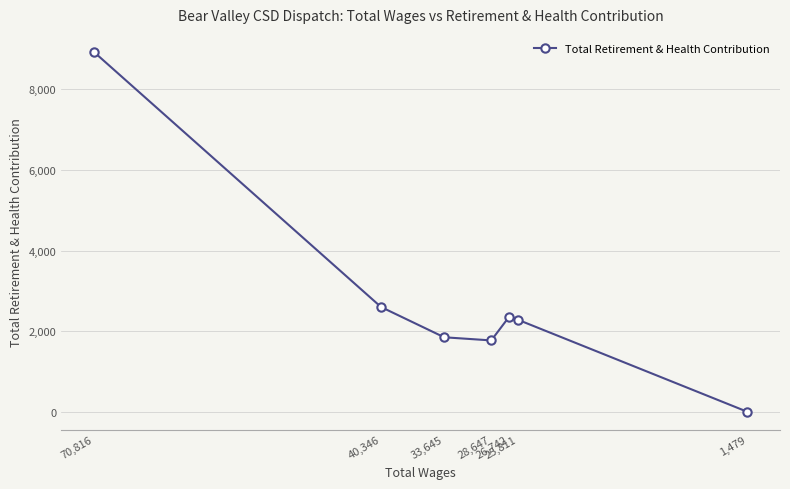

What is the average value?

2827